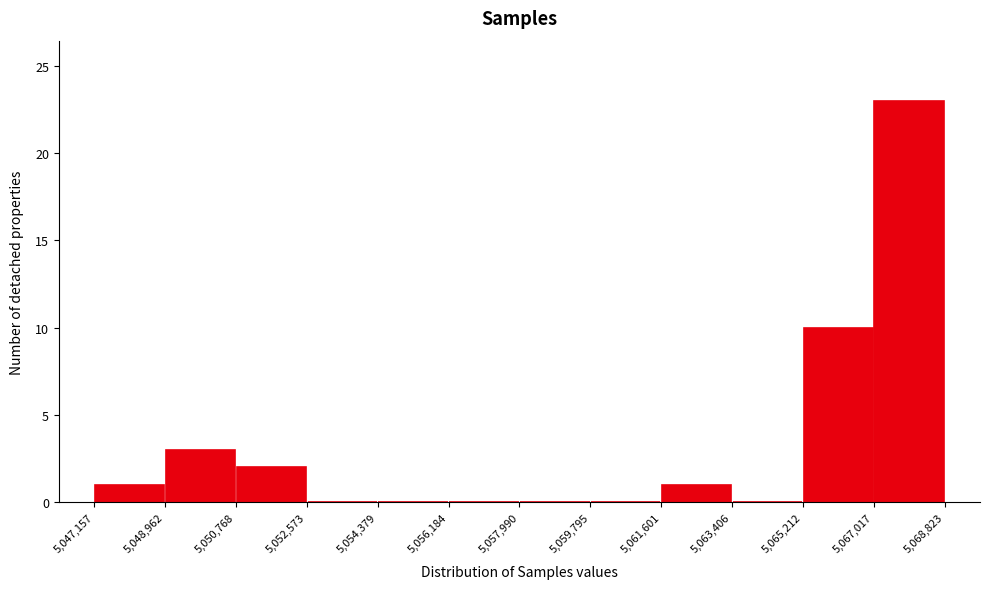

How tall is the bar that spans 5,065,212 to 5,067,017 on the x-axis? The values are not printed on the chart, so give them approximately, as read against the axis.

10